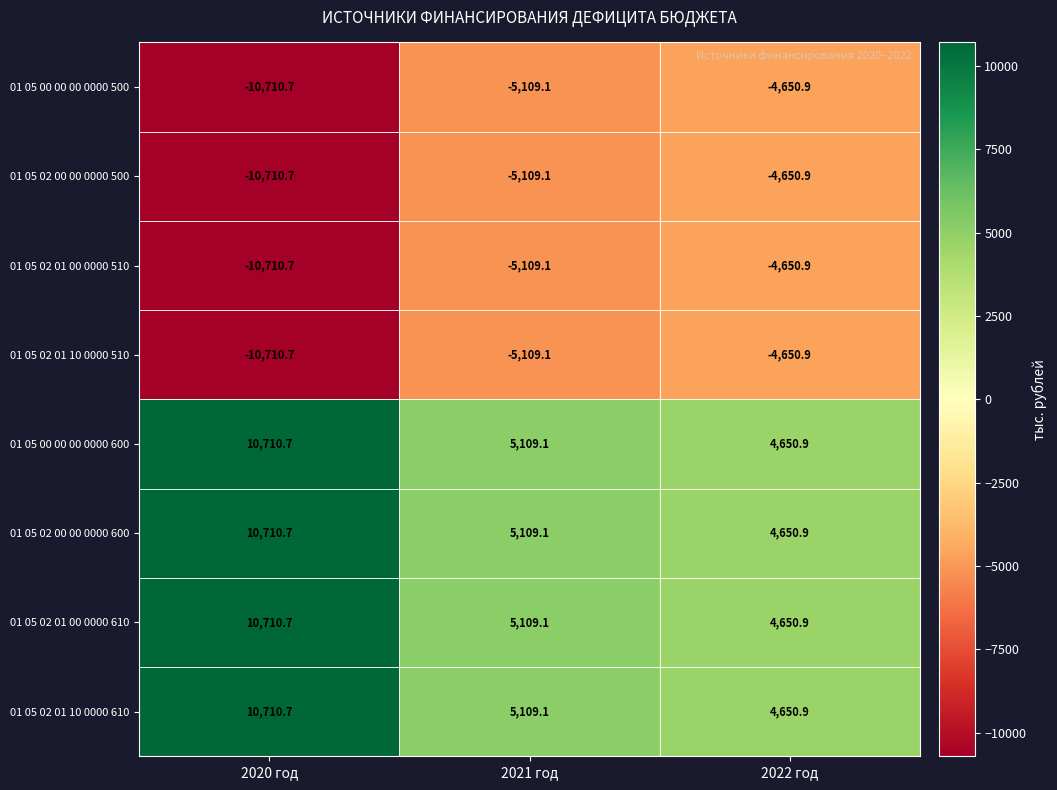

The value of 01 05 00 00 00 0000 600 at 2020 год is 10710.7. True or false?

True